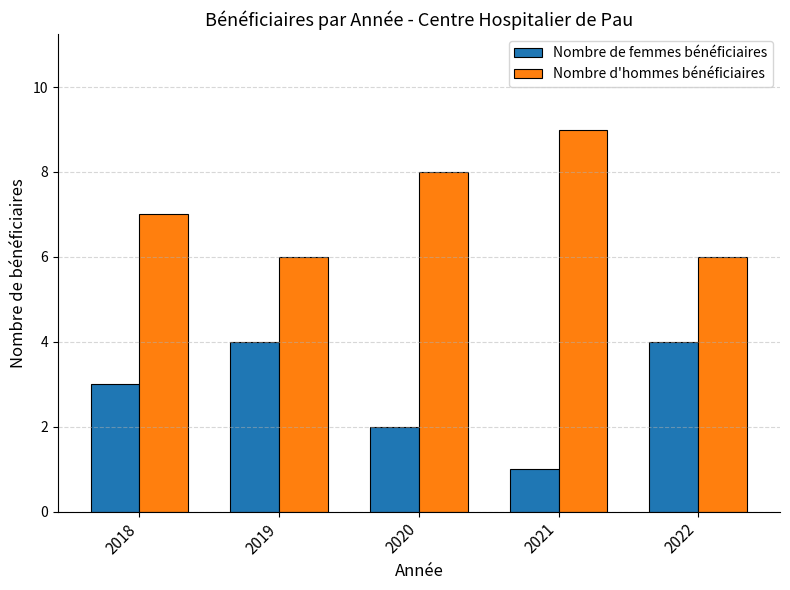

The Nombre de femmes bénéficiaires series shows 6 at 2022. True or false?

False